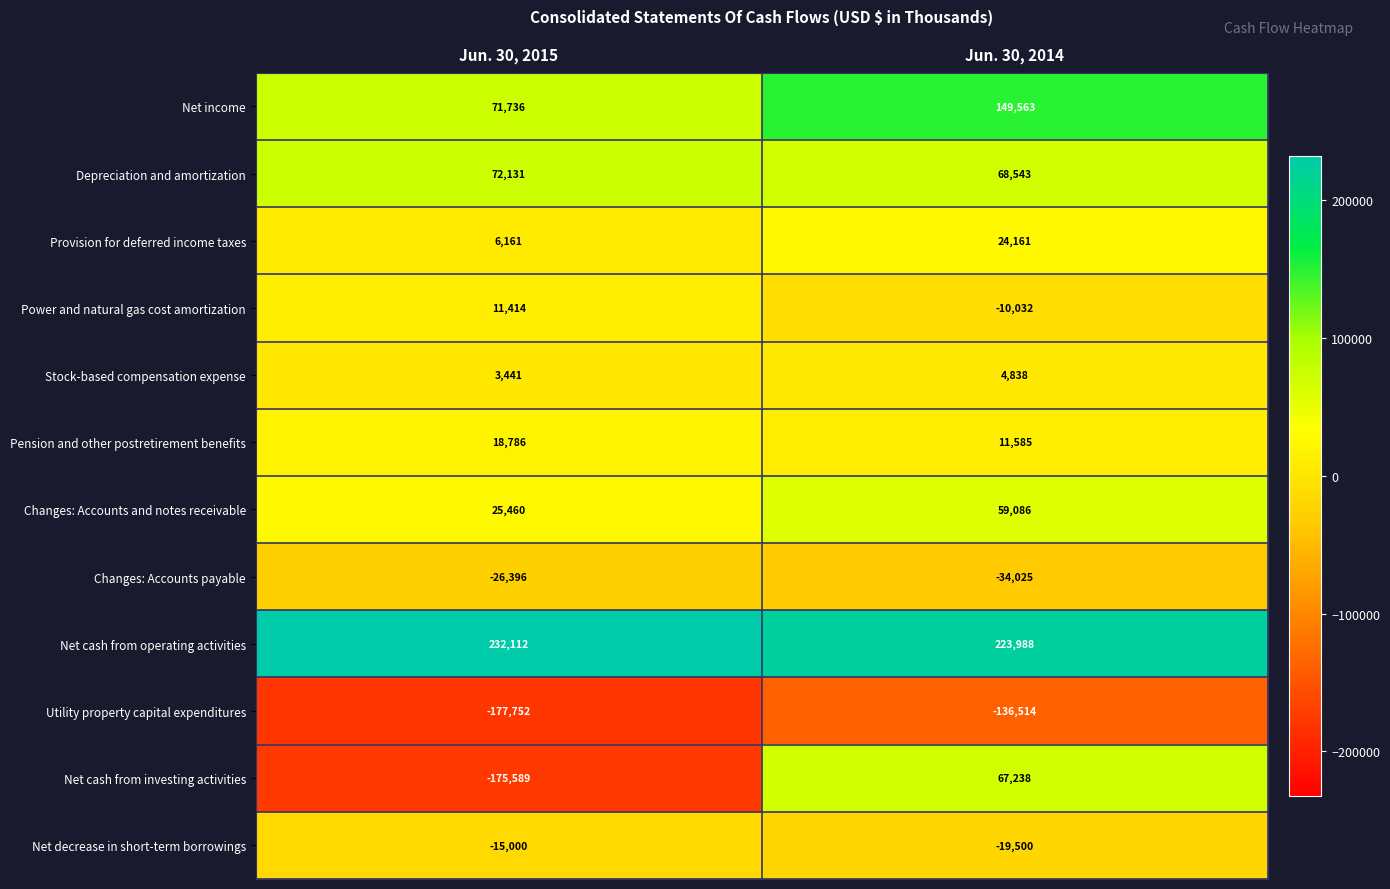

Reading left to right, extract all data points from this chart.

Net income: Jun. 30, 2015=71736	Jun. 30, 2014=149563
Depreciation and amortization: Jun. 30, 2015=72131	Jun. 30, 2014=68543
Provision for deferred income taxes: Jun. 30, 2015=6161	Jun. 30, 2014=24161
Power and natural gas cost amortization: Jun. 30, 2015=11414	Jun. 30, 2014=-10032
Stock-based compensation expense: Jun. 30, 2015=3441	Jun. 30, 2014=4838
Pension and other postretirement benefits: Jun. 30, 2015=18786	Jun. 30, 2014=11585
Changes: Accounts and notes receivable: Jun. 30, 2015=25460	Jun. 30, 2014=59086
Changes: Accounts payable: Jun. 30, 2015=-26396	Jun. 30, 2014=-34025
Net cash from operating activities: Jun. 30, 2015=232112	Jun. 30, 2014=223988
Utility property capital expenditures: Jun. 30, 2015=-177752	Jun. 30, 2014=-136514
Net cash from investing activities: Jun. 30, 2015=-175589	Jun. 30, 2014=67238
Net decrease in short-term borrowings: Jun. 30, 2015=-15000	Jun. 30, 2014=-19500